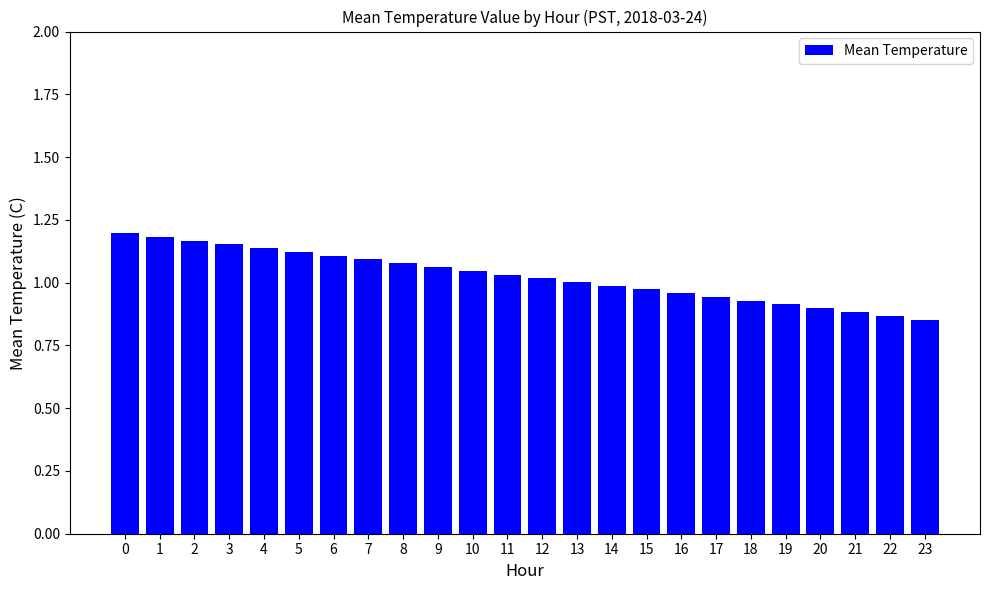

The value at 4 is 1.1. True or false?

True